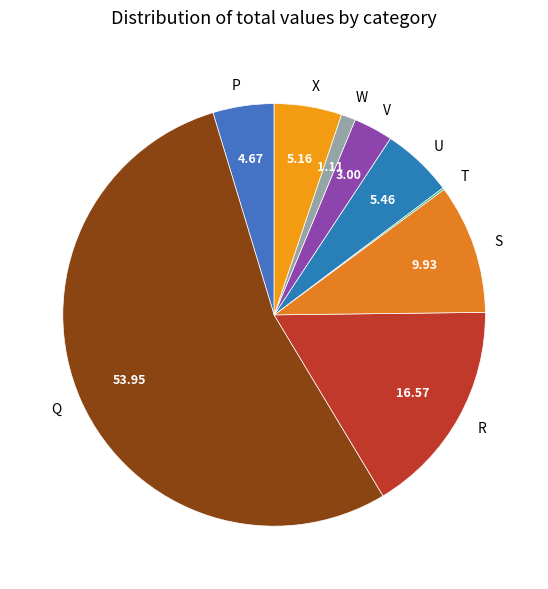

Which category accounts for the majority?

Q